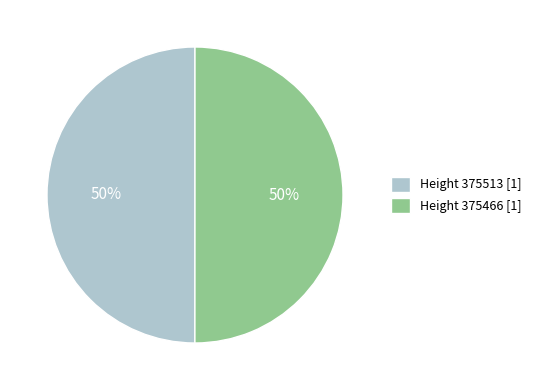

Combined, do Height 375513 [1] and Height 375466 [1] account for over 50%?

Yes